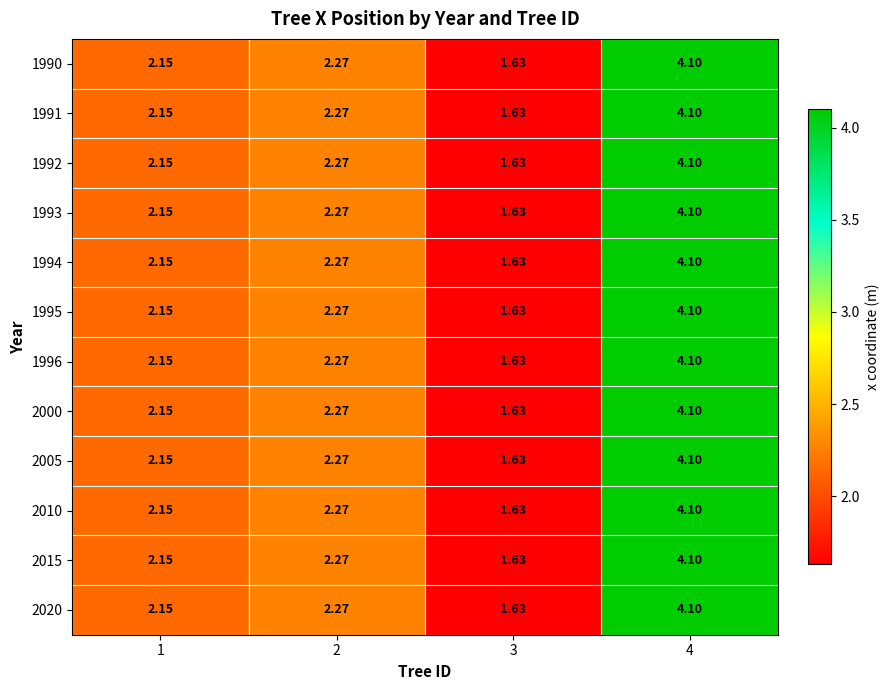

How many series are shown in this chart?

12